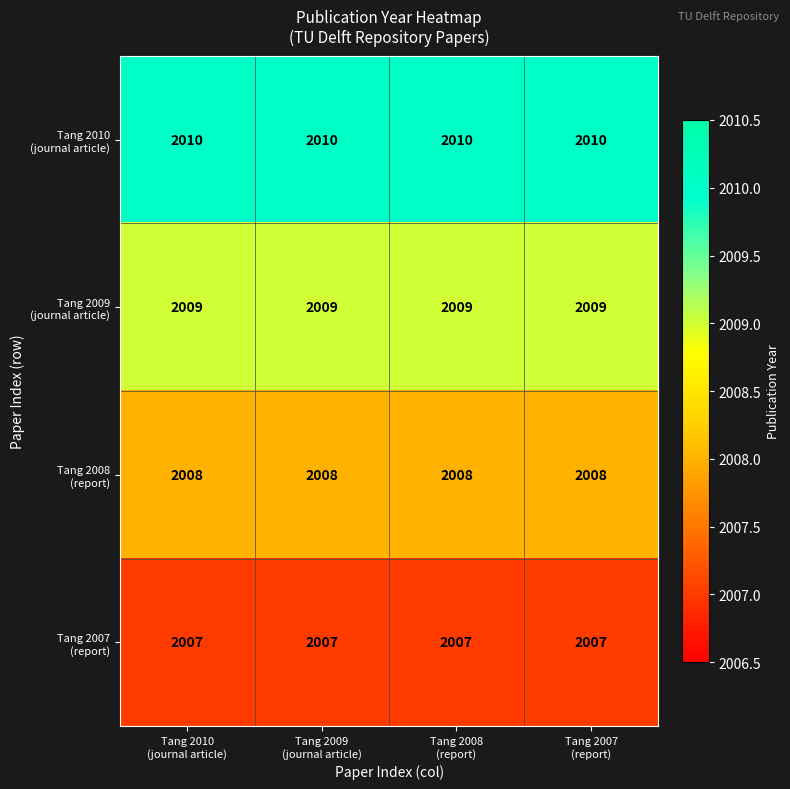

What is the maximum value shown in the chart?

2010